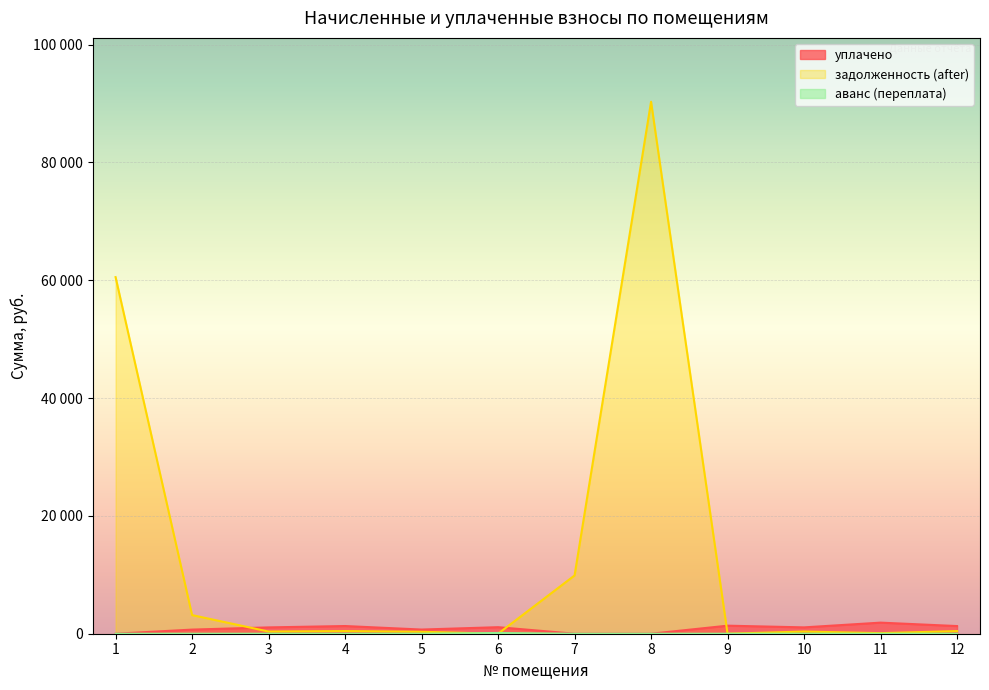

True or false: аванс (переплата) has a value of 58.4 at 2.

False